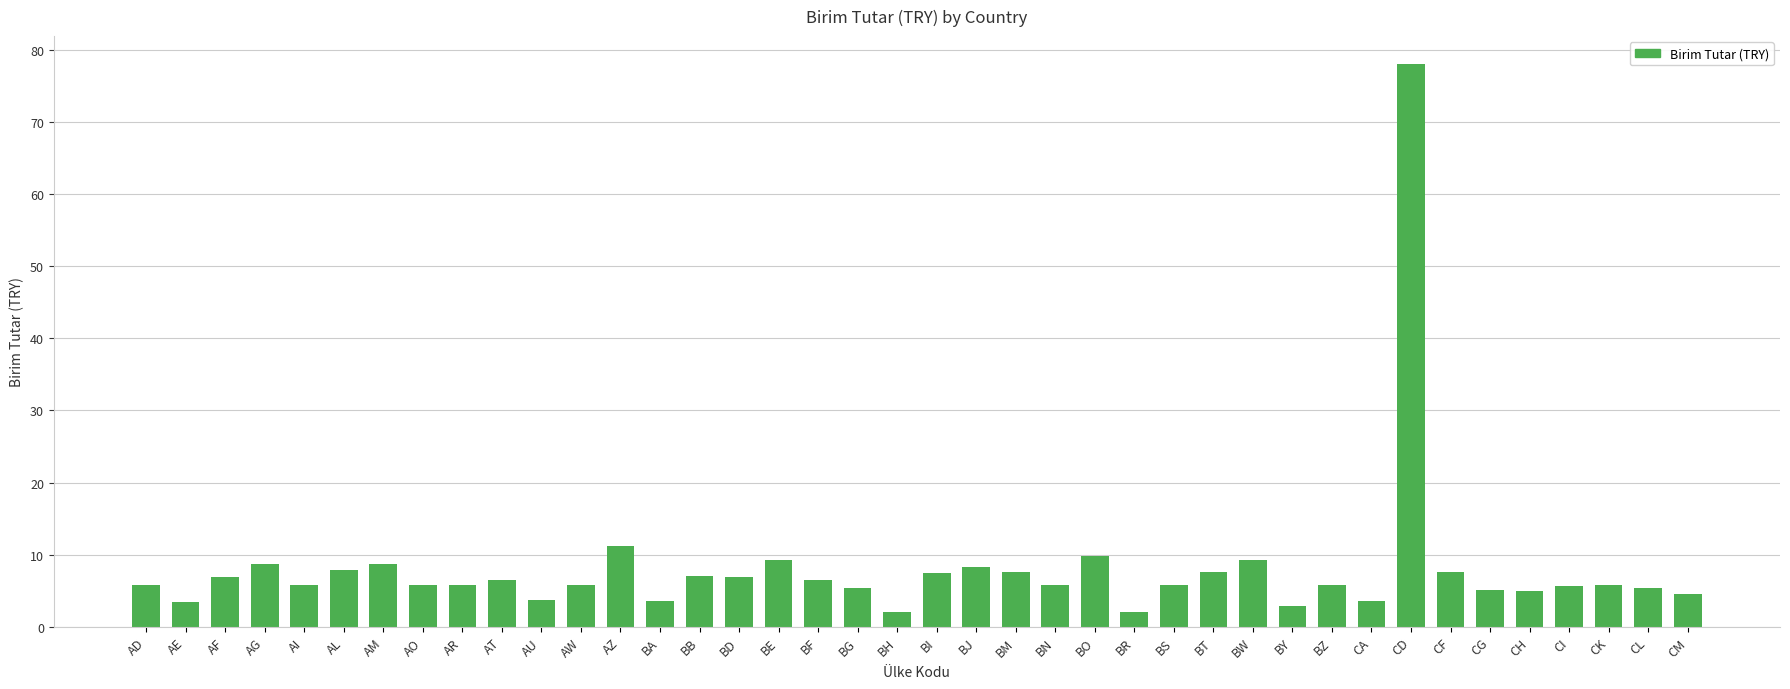

What is the sum of all values?

320.4